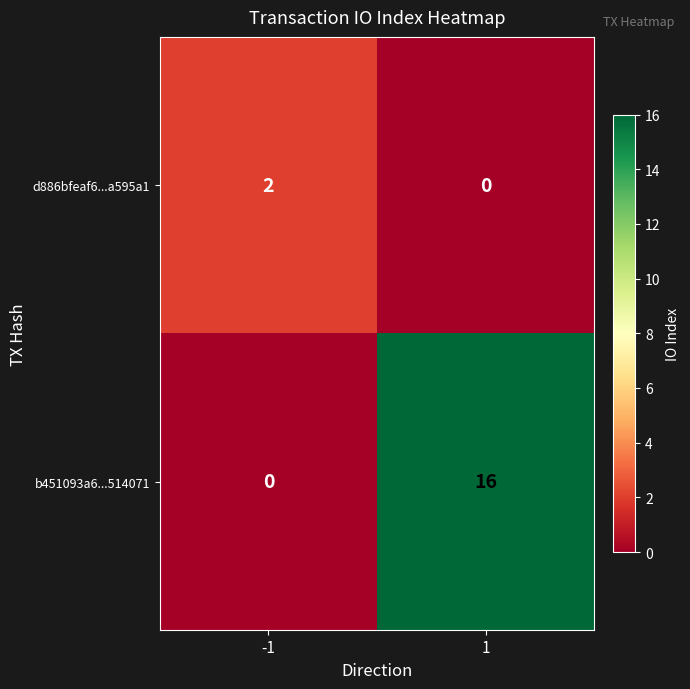

Count the number of categories in the chart.

2